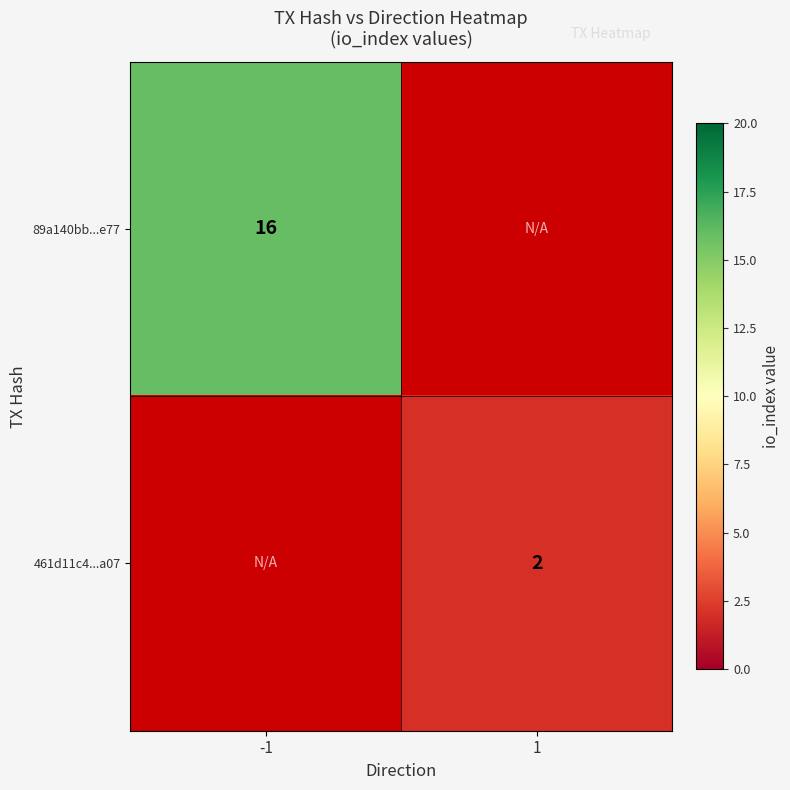

What is the smallest value displayed?

2.0